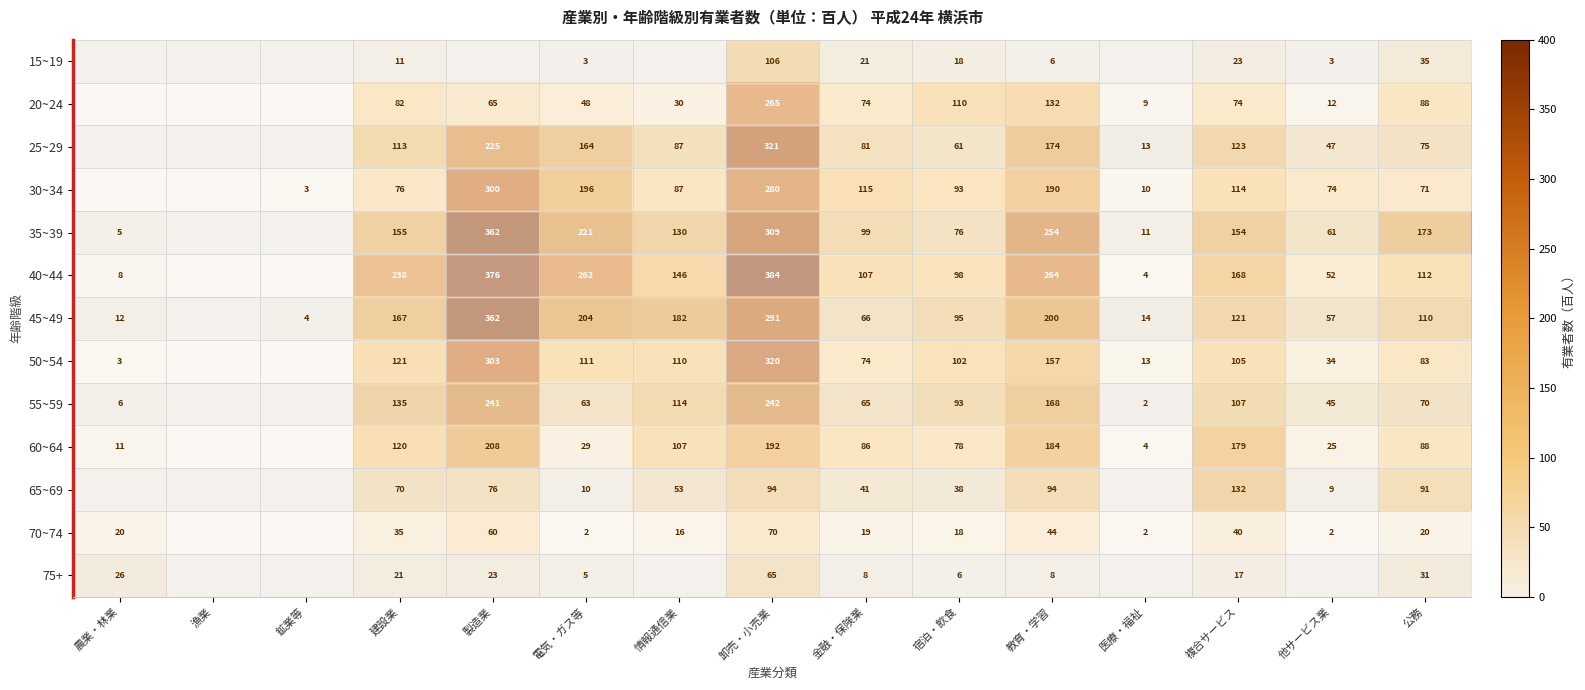

What is the total value across all series at 他サービス業?

421